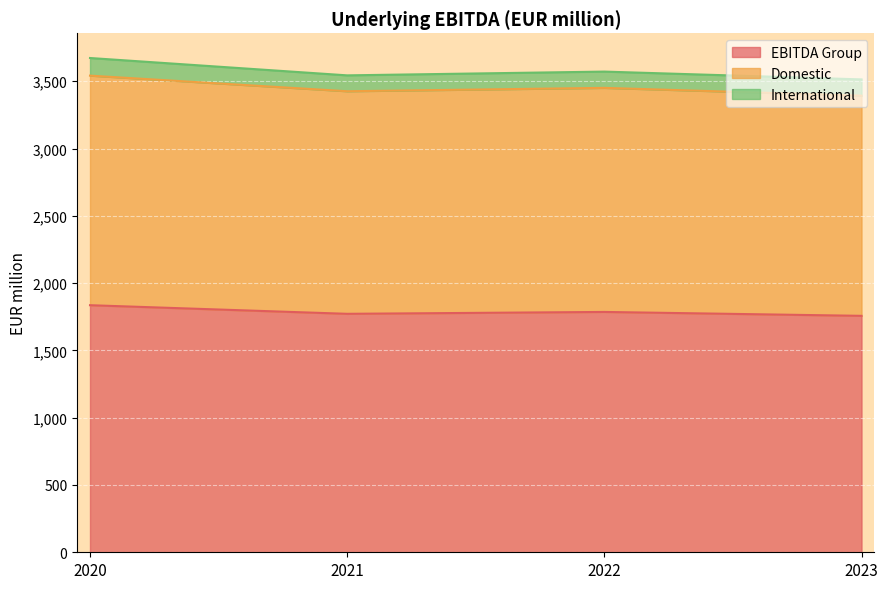

Which label corresponds to the smallest value in the chart?

2023